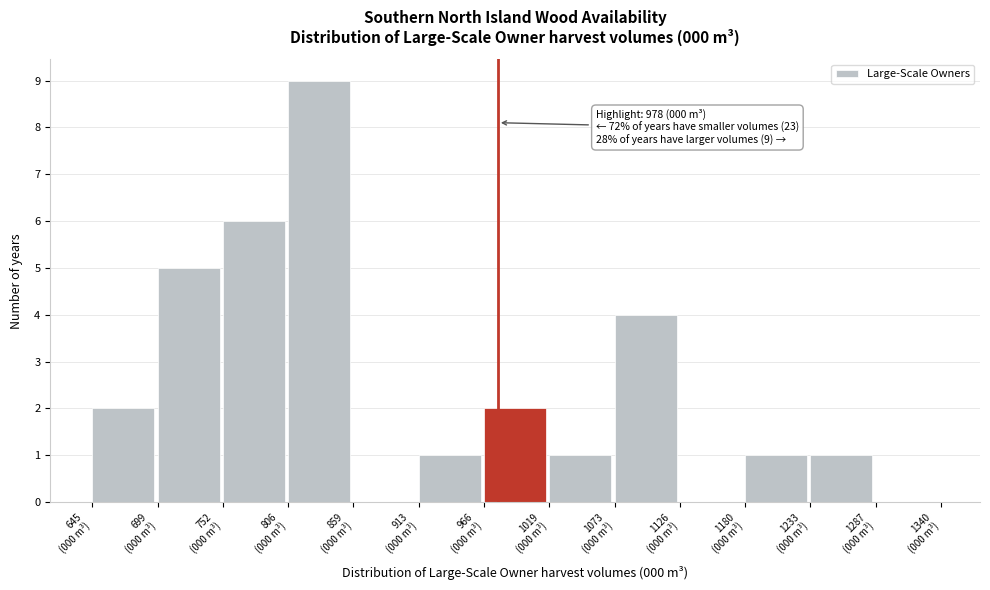

What is the maximum value shown in the chart?

9